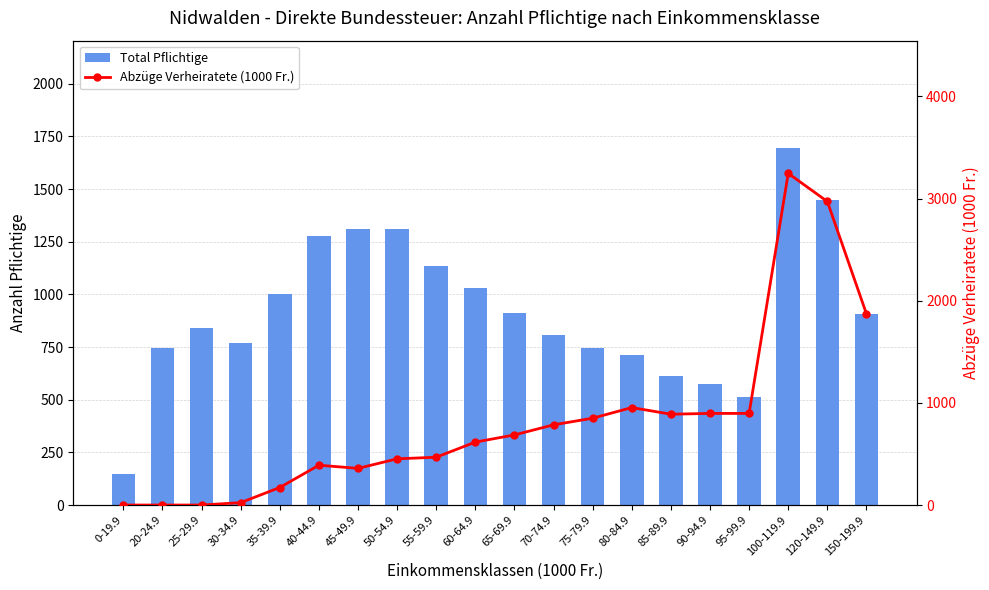

What is the spread (max minus min) of values at 30-34.9?

745.6